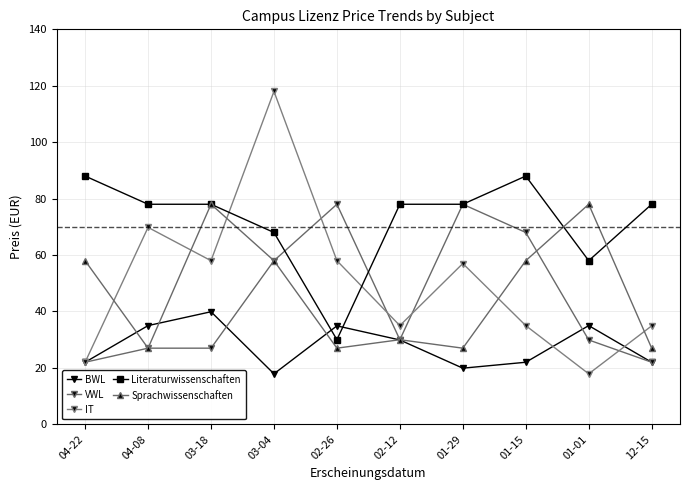

True or false: IT has more than 0 points higher than both neighbors.

True